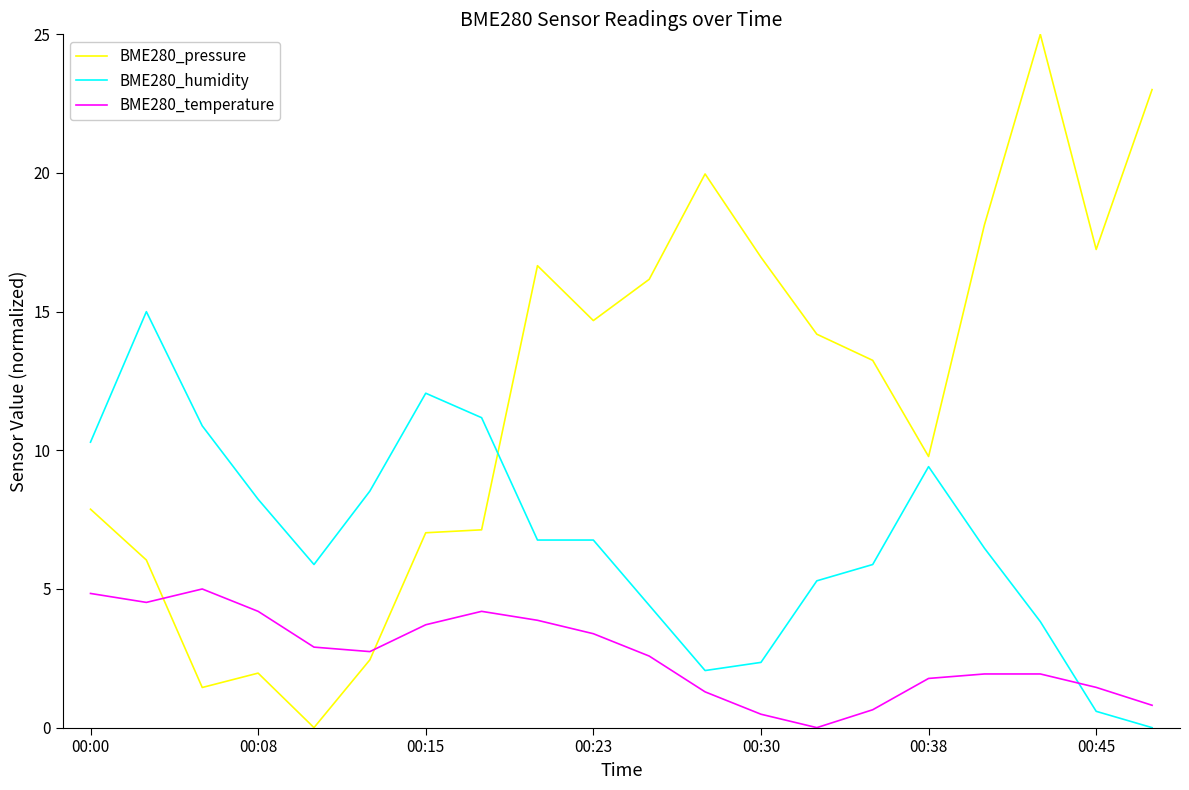

Which series has the largest total across all categories?

BME280_pressure